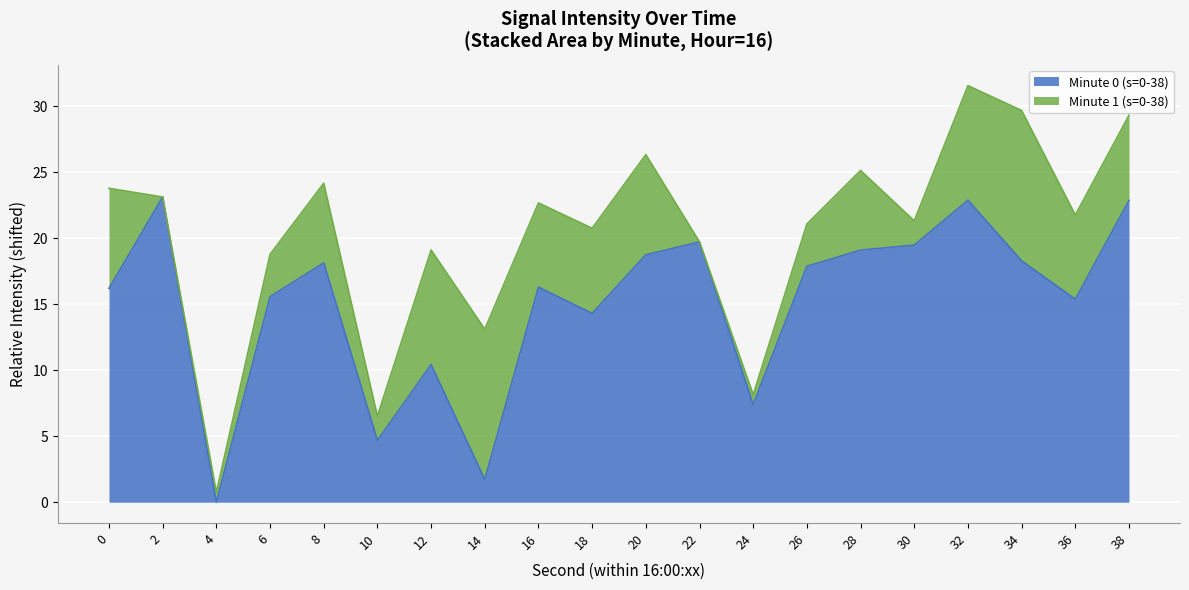

What is the difference between the Minute 0 (s=0-38) values at 4 and 2?

23.1